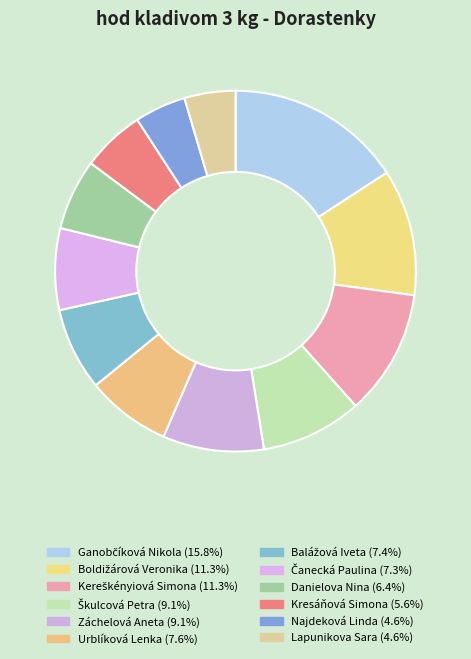

Rank the categories by value from lowest to highest.

Lapunikova Sara, Najdeková Linda, Kresáňová Simona, Danielova Nina, Čanecká Paulina, Balážová Iveta, Urblíková Lenka, Záchelová Aneta, Škulcová Petra, Kereškényiová Simona, Boldižárová Veronika, Ganobčíková Nikola